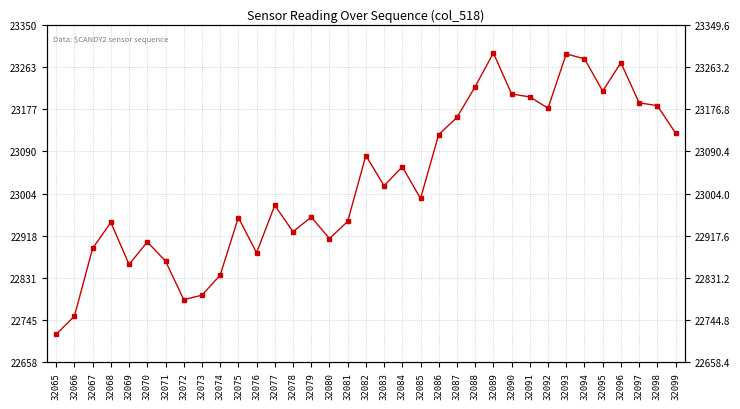

The chart shows a value of 13214 at 32068. True or false?

False